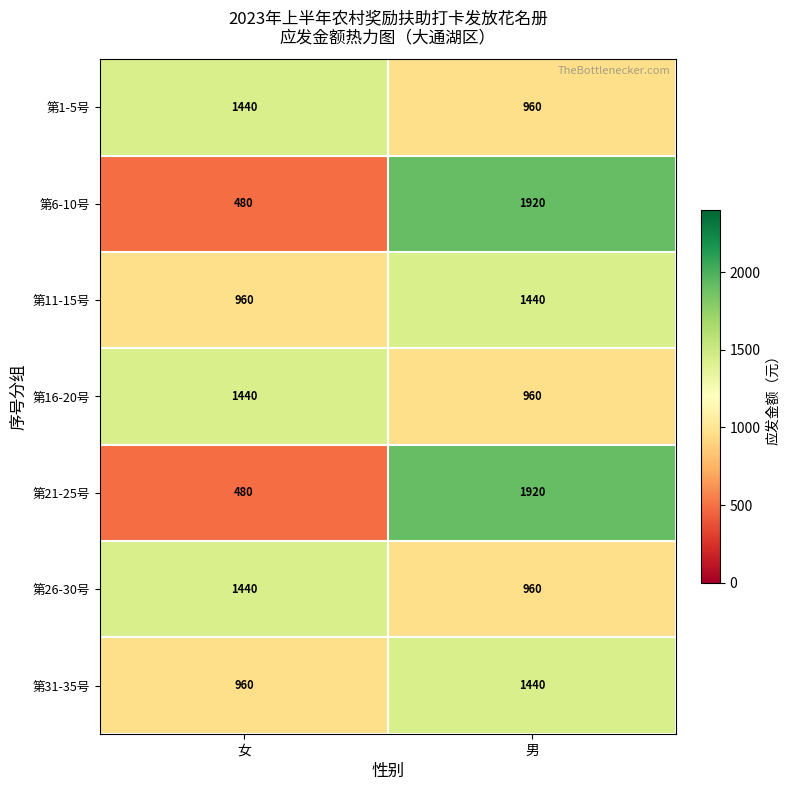

What is the spread (max minus min) of values at 男?

960